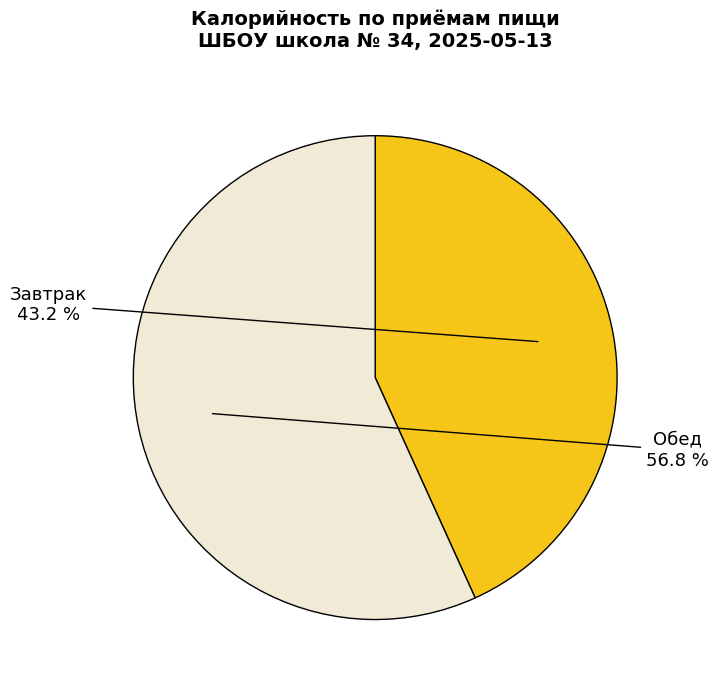

Which slice represents more than half of the pie?

Обед